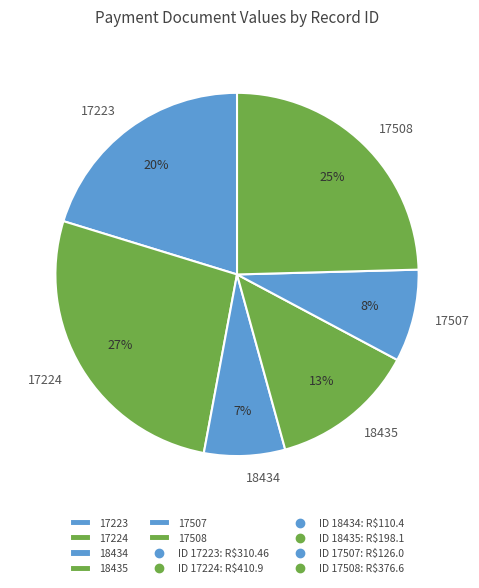

What is the smallest slice in the pie chart?

18434